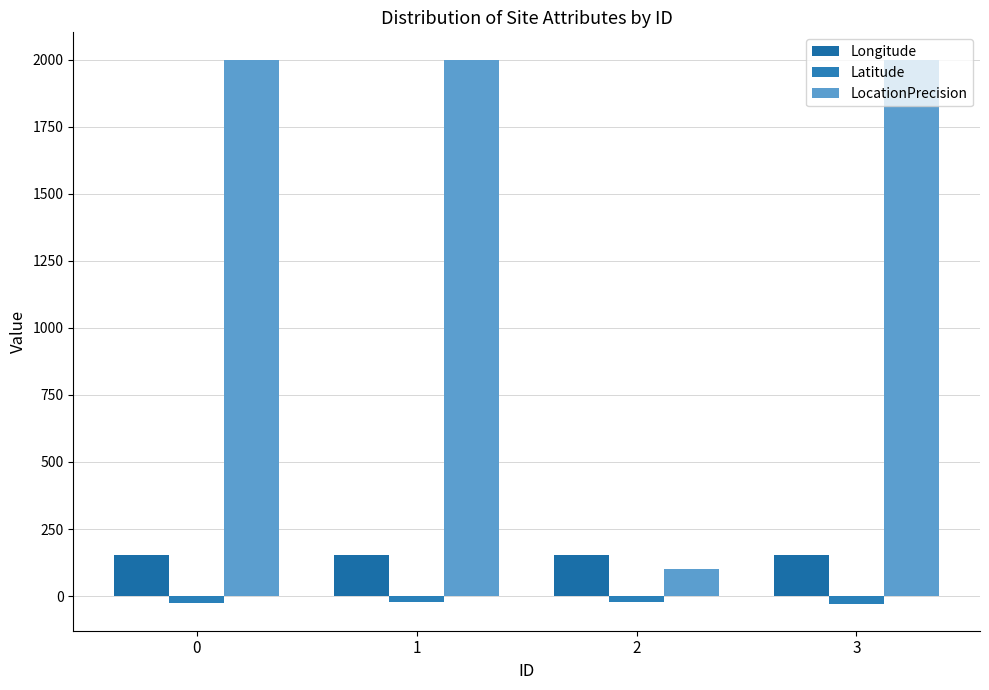

What is the sum of all Latitude values?

-102.0